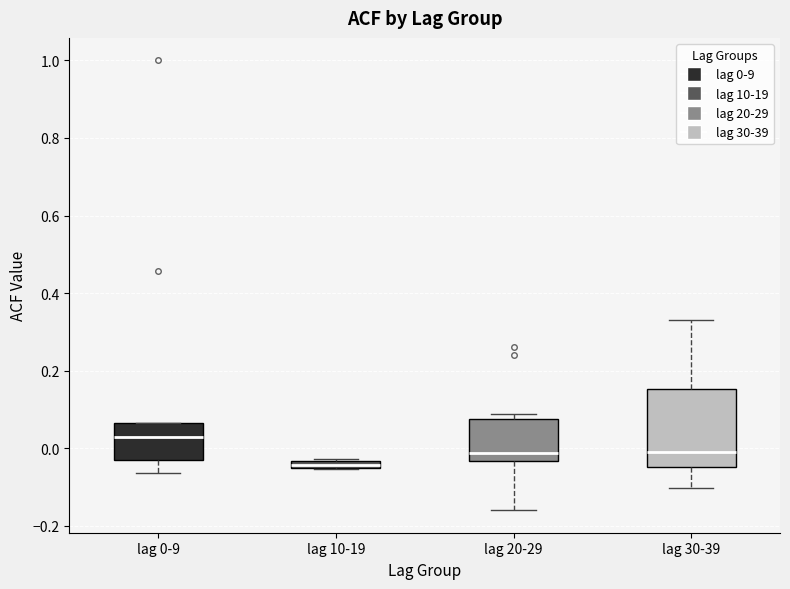

Comparing the boxes themselves (not the whiskers), which one is the tallest?

lag 30-39